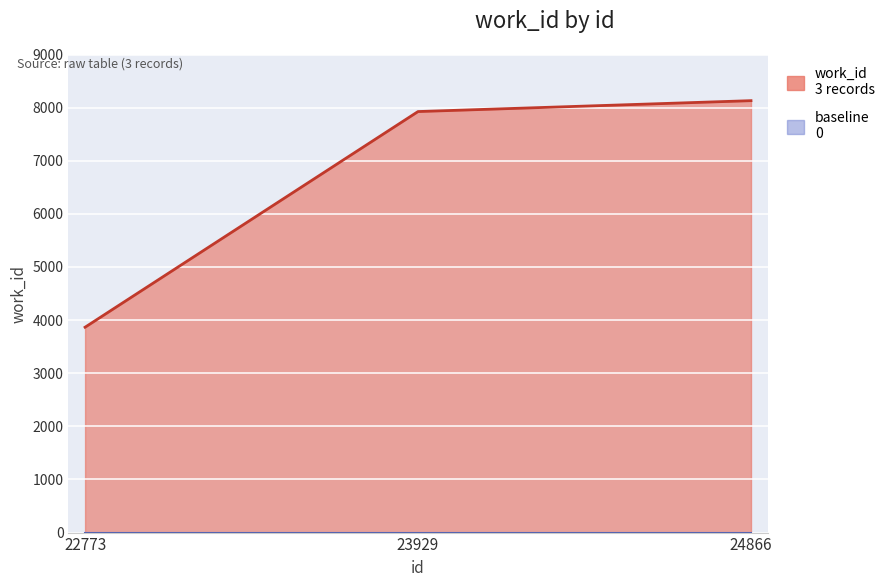

How many distinct data groups are displayed?

1